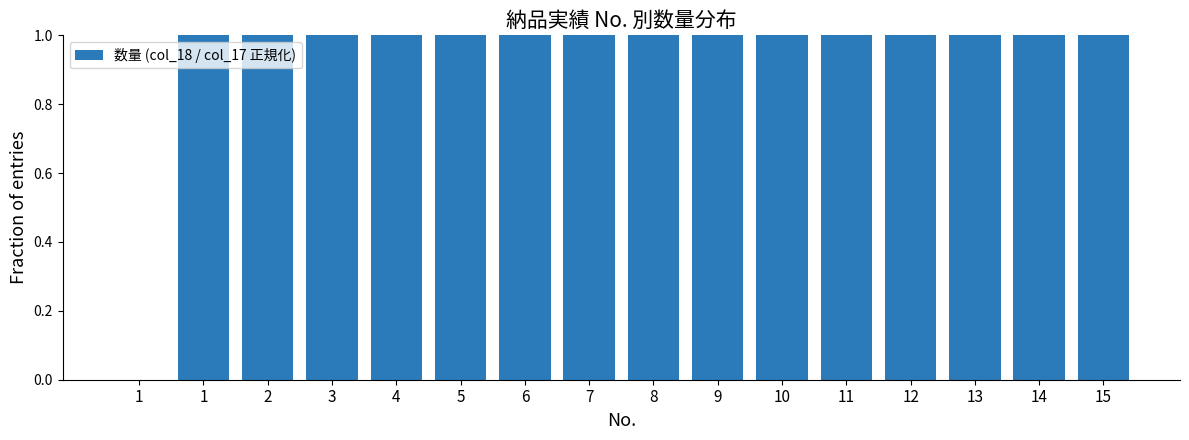

The chart shows a value of 0 at 14. True or false?

False